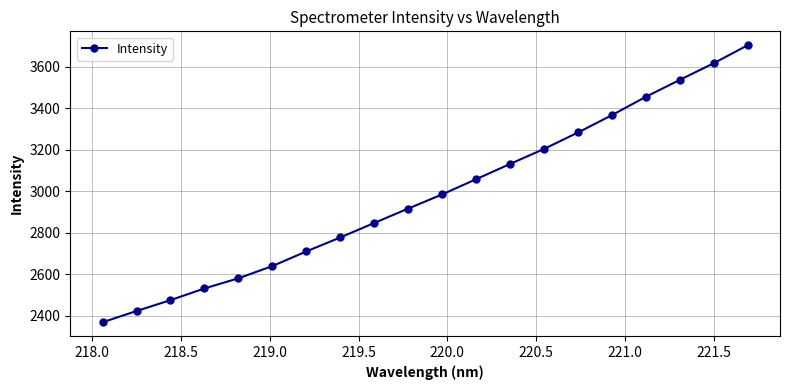

True or false: the data has more than 0 interior local peaks.

False